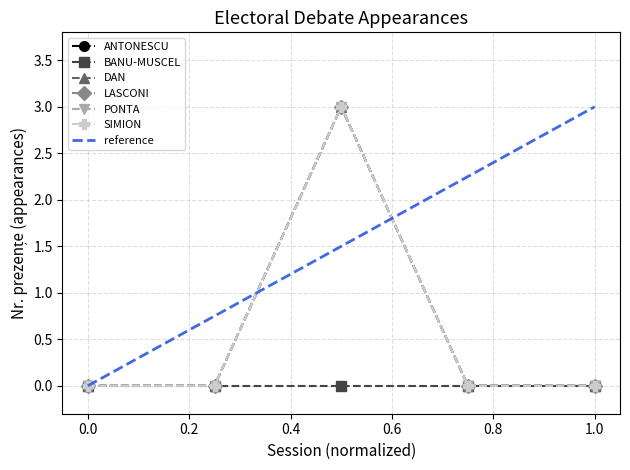

What is the maximum value shown in the chart?

3